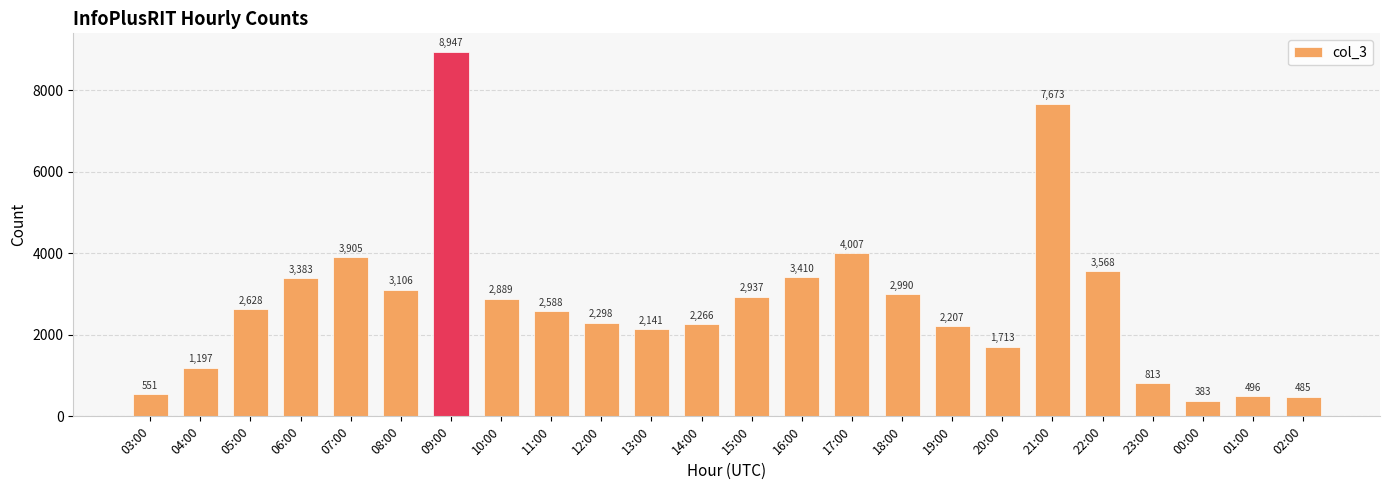

The chart shows a value of 2266 at 14:00. True or false?

True